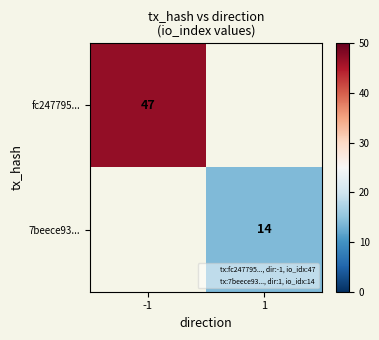

Rank the series by their average value, from highest to lowest.

fc247795..., 7beece93...